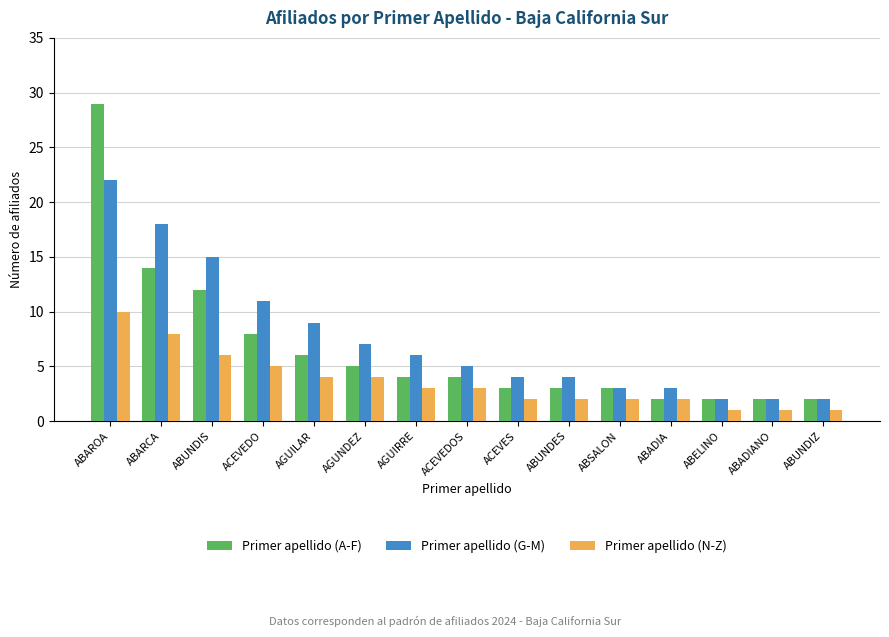

Rank the series at AGUILAR from highest to lowest value.

Primer apellido (G-M), Primer apellido (A-F), Primer apellido (N-Z)